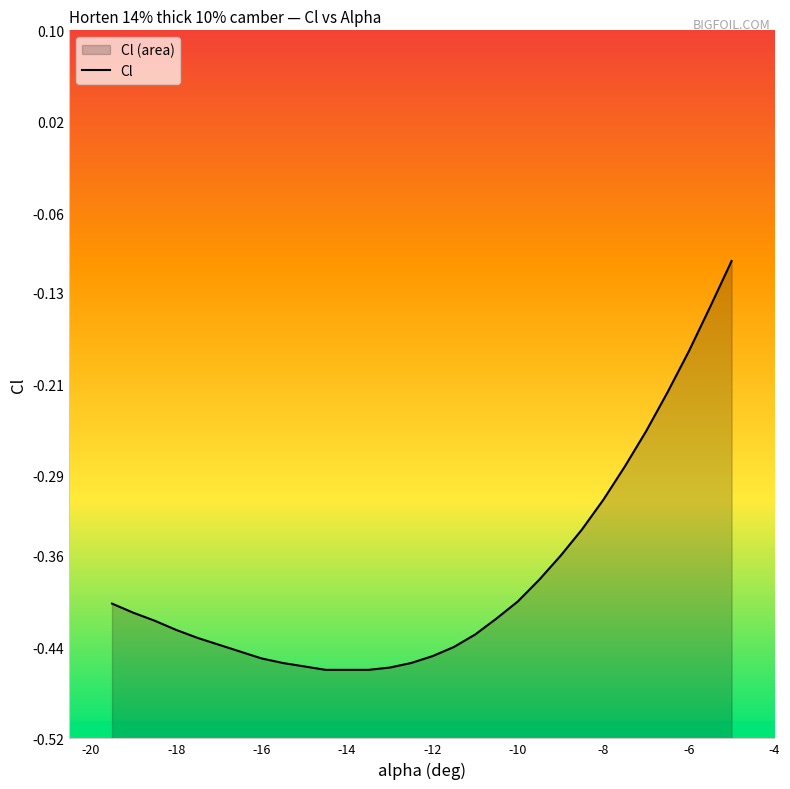

Reading right to left, list all the values displayed in this chart.

-5=-0.1	-5.5=-0.1	-6=-0.2	-6.5=-0.2	-7=-0.3	-7.5=-0.3	-8=-0.3	-8.5=-0.3	-9=-0.4	-9.5=-0.4	-10=-0.4	-10.5=-0.4	-11=-0.4	-11.5=-0.4	-12=-0.4	-12.5=-0.5	-13=-0.5	-13.5=-0.5	-14=-0.5	-14.5=-0.5	-15=-0.5	-15.5=-0.5	-16=-0.5	-16.5=-0.4	-17=-0.4	-17.5=-0.4	-18=-0.4	-18.5=-0.4	-19=-0.4	-19.5=-0.4